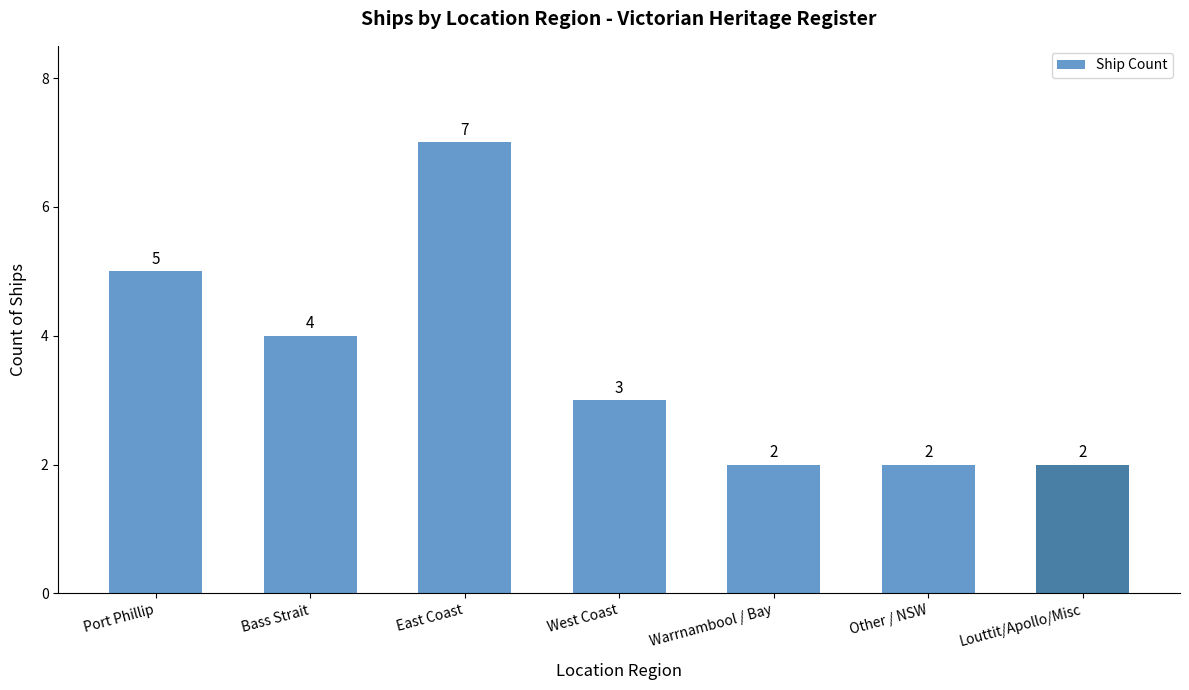

At which label does the data first exceed 3?

Port Phillip